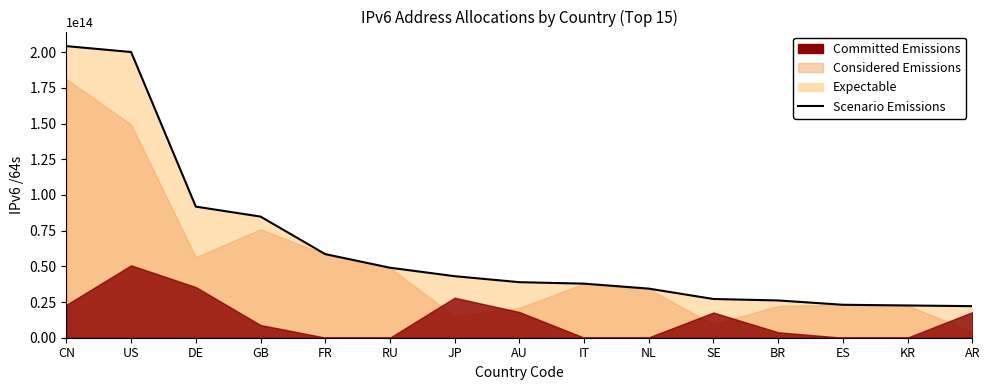

Reading left to right, what are all the values shown in this chart?

204187043299328	200061123428352	91804960948224	84825617268736	58549001256960	49022774214656	43083365351425	38895296839680	37864432992256	34381233258496	27114149511168	26092969787392	23076860788736	22582938435585	22106369490944